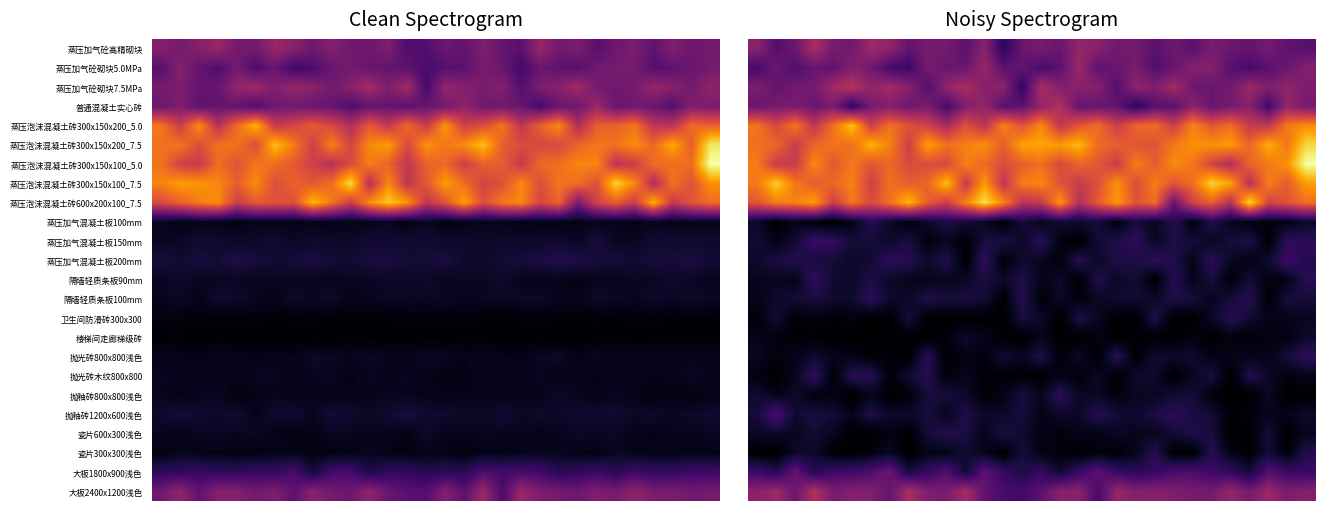

How many data points in 瓷片300x300浅色 are above 61?

15